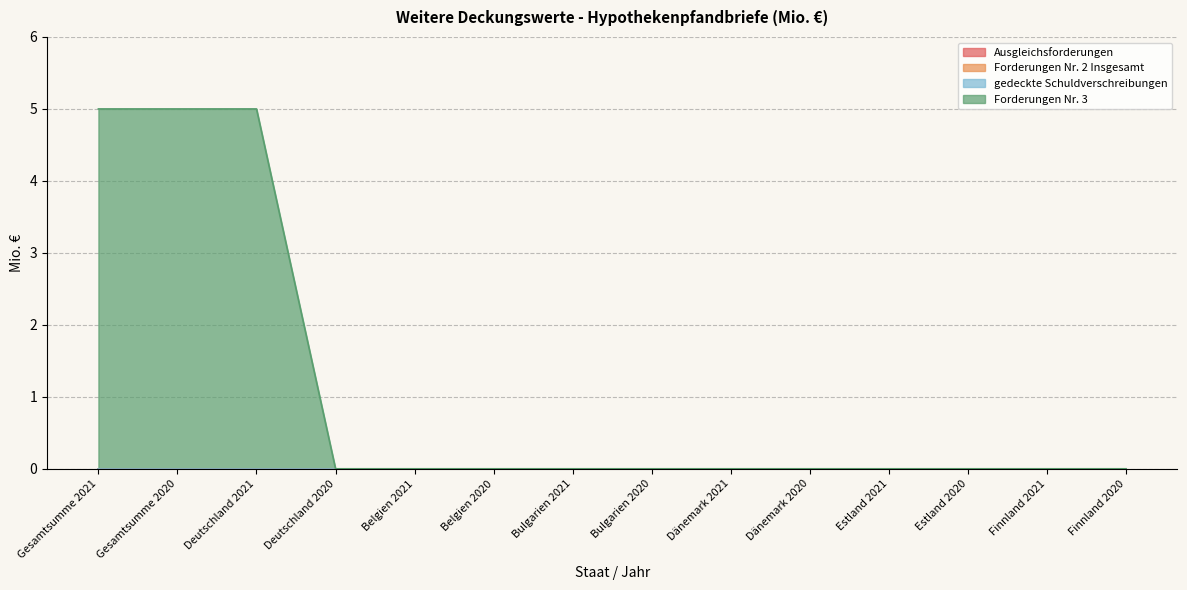

What is the maximum value shown in the chart?

5